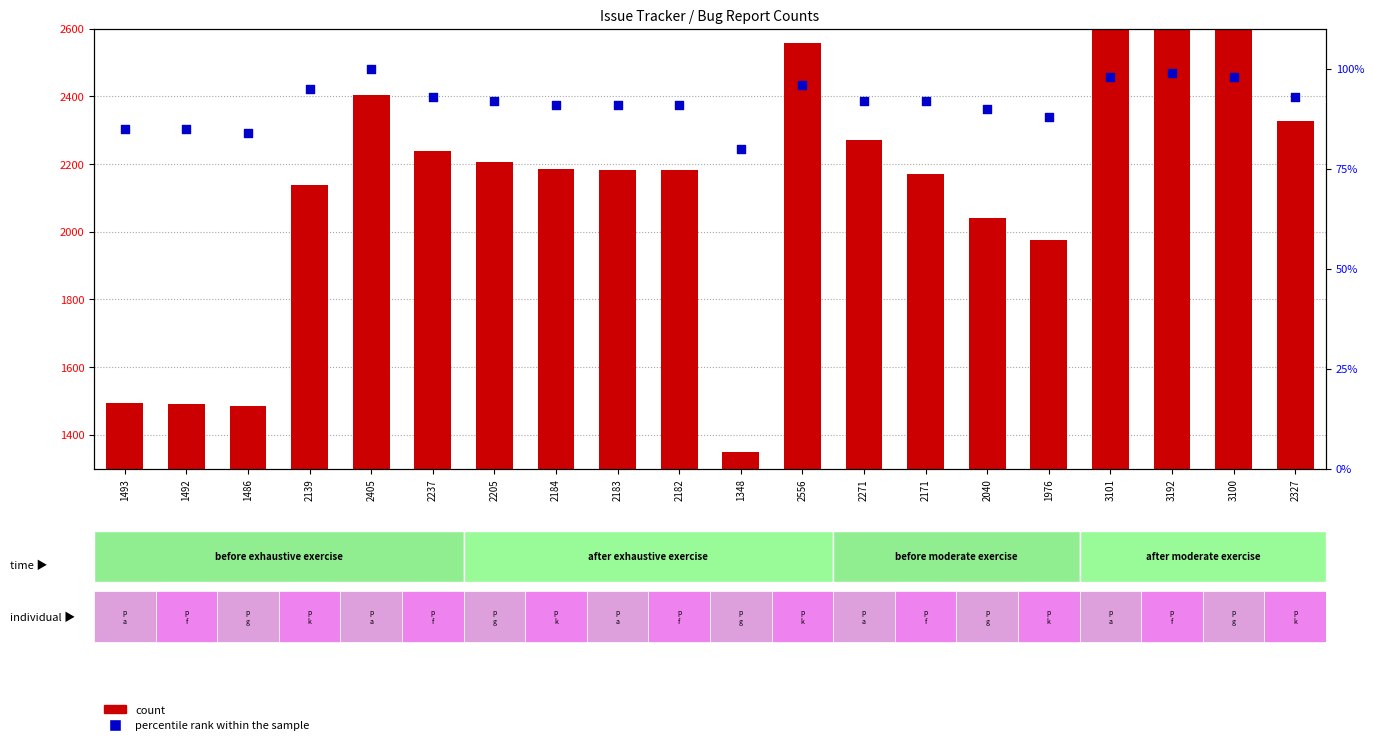

At which category is the sum across all series the highest?

3192